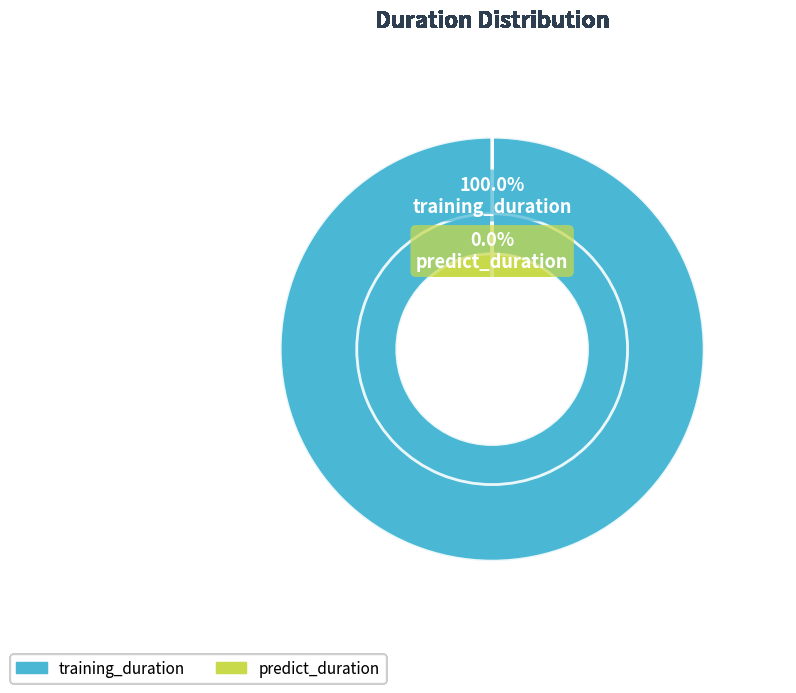

Combined, do predict_duration and training_duration account for over 50%?

Yes